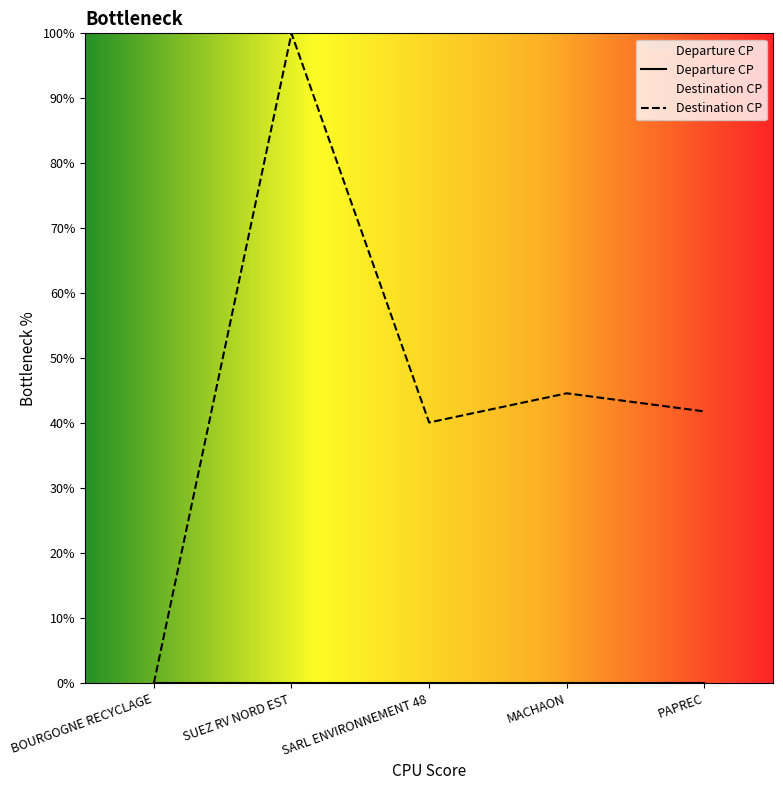

What is the average value?

45.3